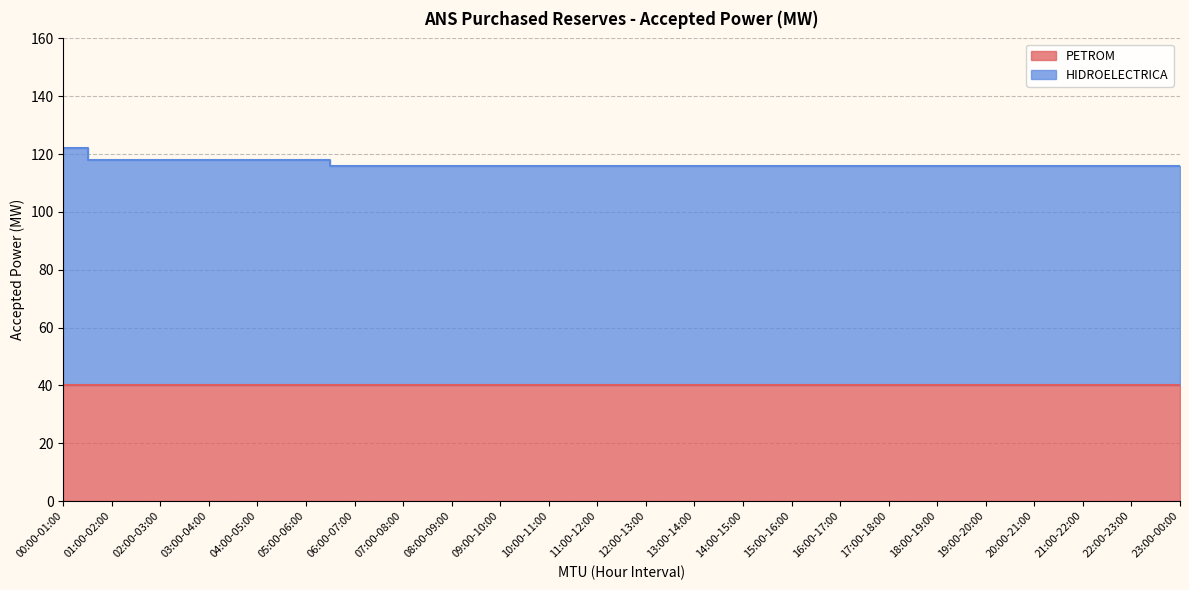

Which category has the lowest value across all series?

06:00-07:00